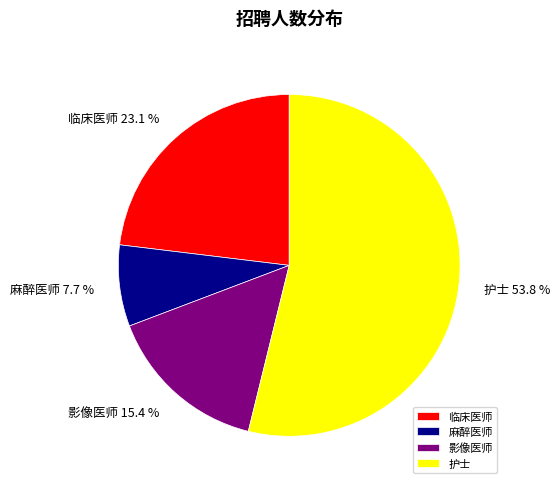

To the nearest percent, what portion does 护士 represent?

54%